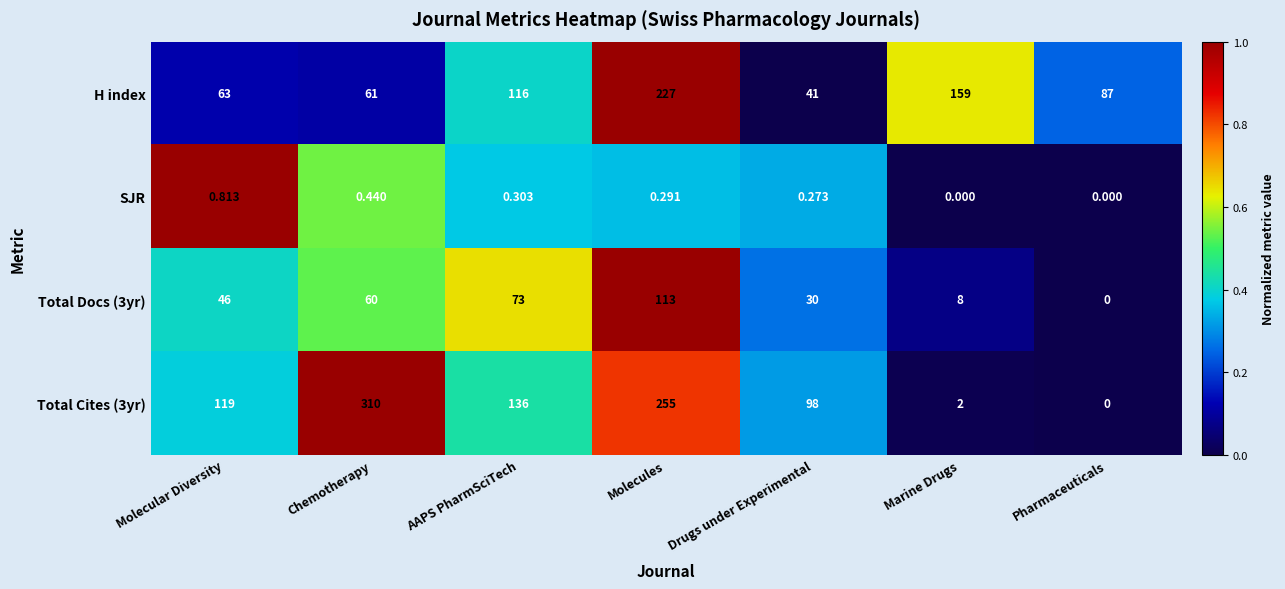

How many categories are shown in the chart?

7